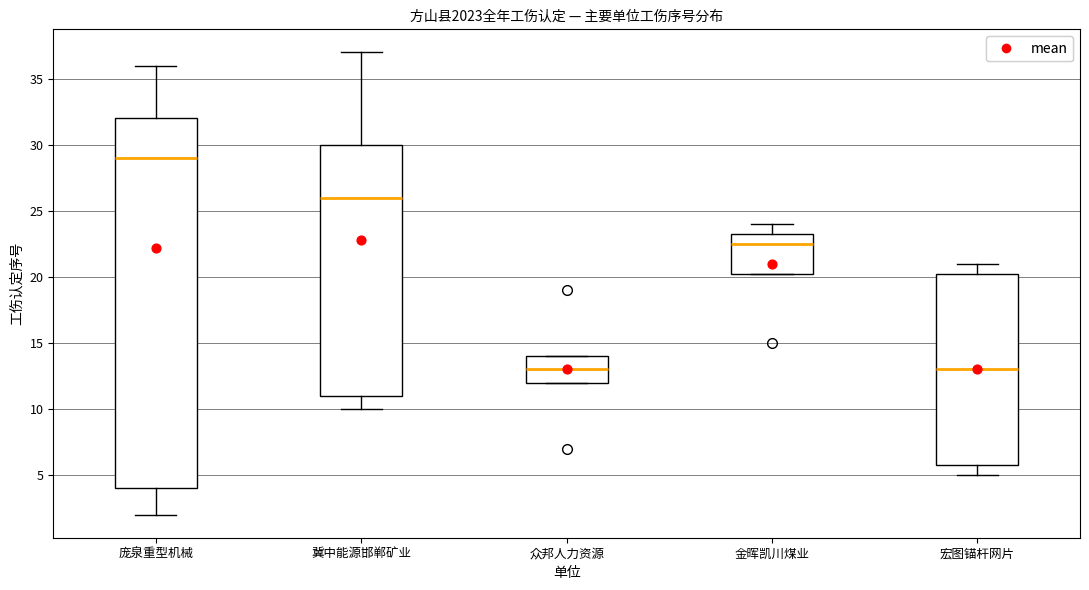

Where is the lower edge of the box for 金晖凯川煤业 on the y-axis? The values are not printed on the chart, so give them approximately, as read against the axis.

20.5